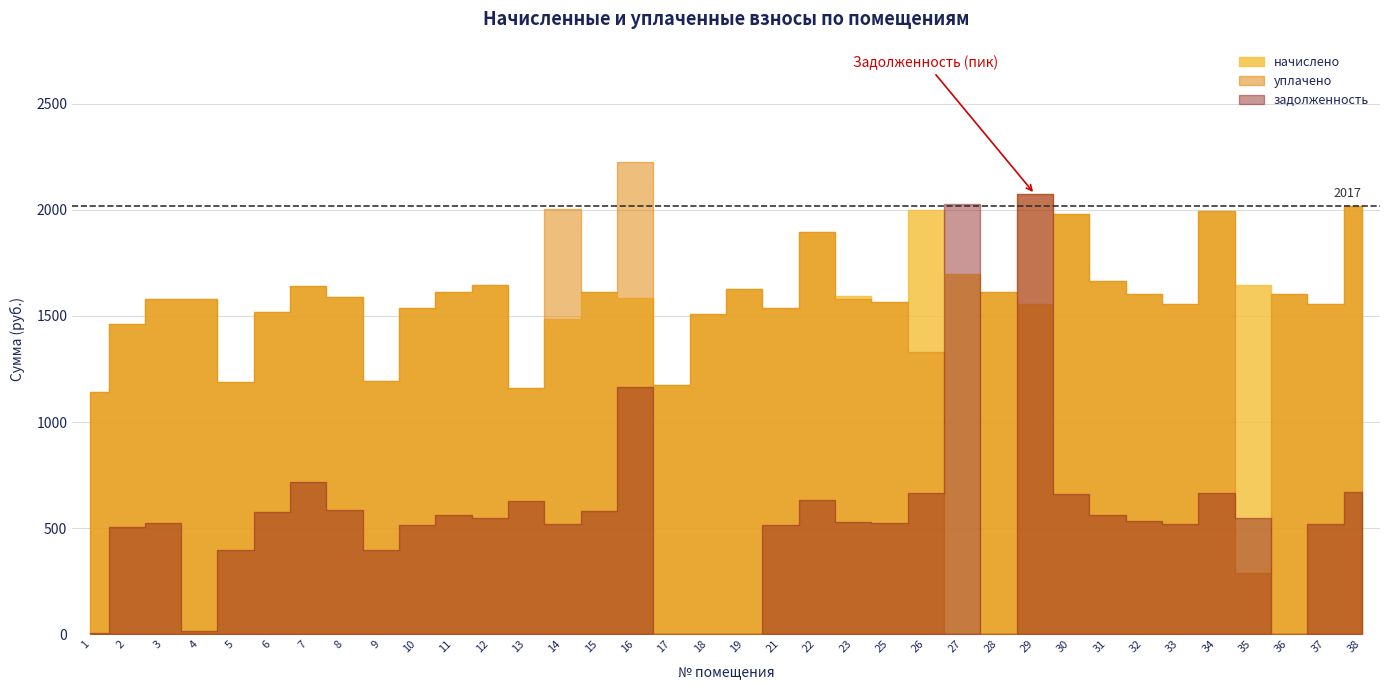

How many values in the начислено series exceed 1589?

18